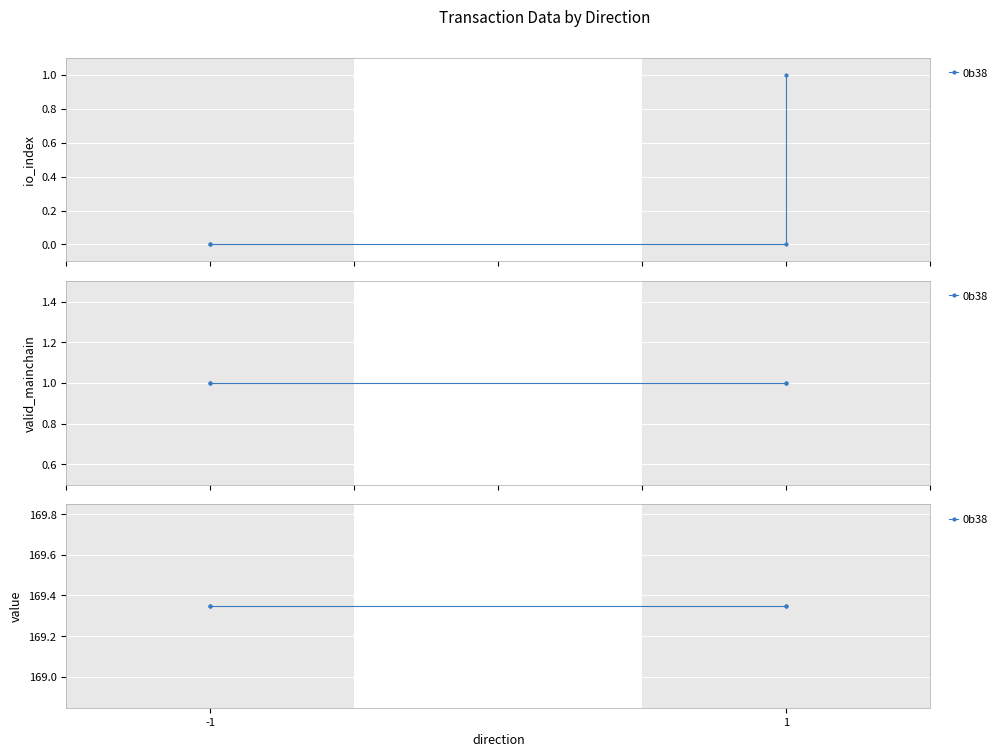

The valid_mainchain series shows 0.3 at 1. True or false?

False